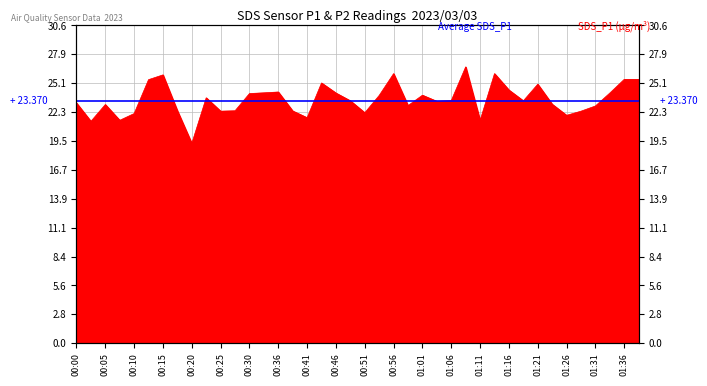

Rank the categories by value from lowest to highest.

00:20, 00:03, 01:11, 00:08, 00:41, 01:26, 00:10, 00:51, 00:25, 01:28, 00:38, 00:18, 00:28, 01:31, 00:58, 00:05, 01:23, 00:00, 01:03, 00:48, 01:18, 01:06, 00:23, 00:53, 01:01, 00:30, 00:46, 01:33, 00:33, 00:36, 01:16, 01:21, 00:43, 00:13, 01:36, 01:38, 00:15, 00:56, 01:13, 01:08